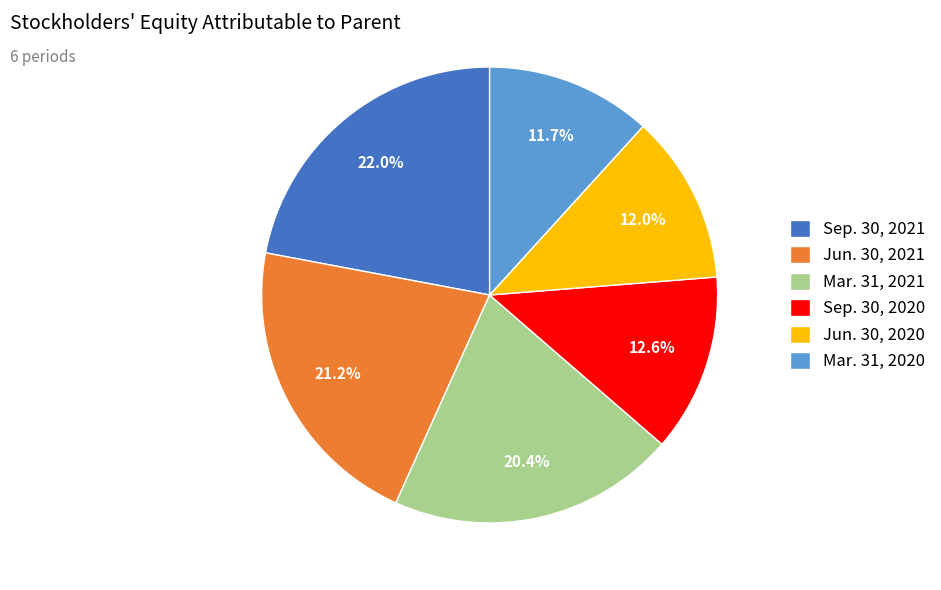

Which category has the biggest portion of the pie?

Sep. 30, 2021